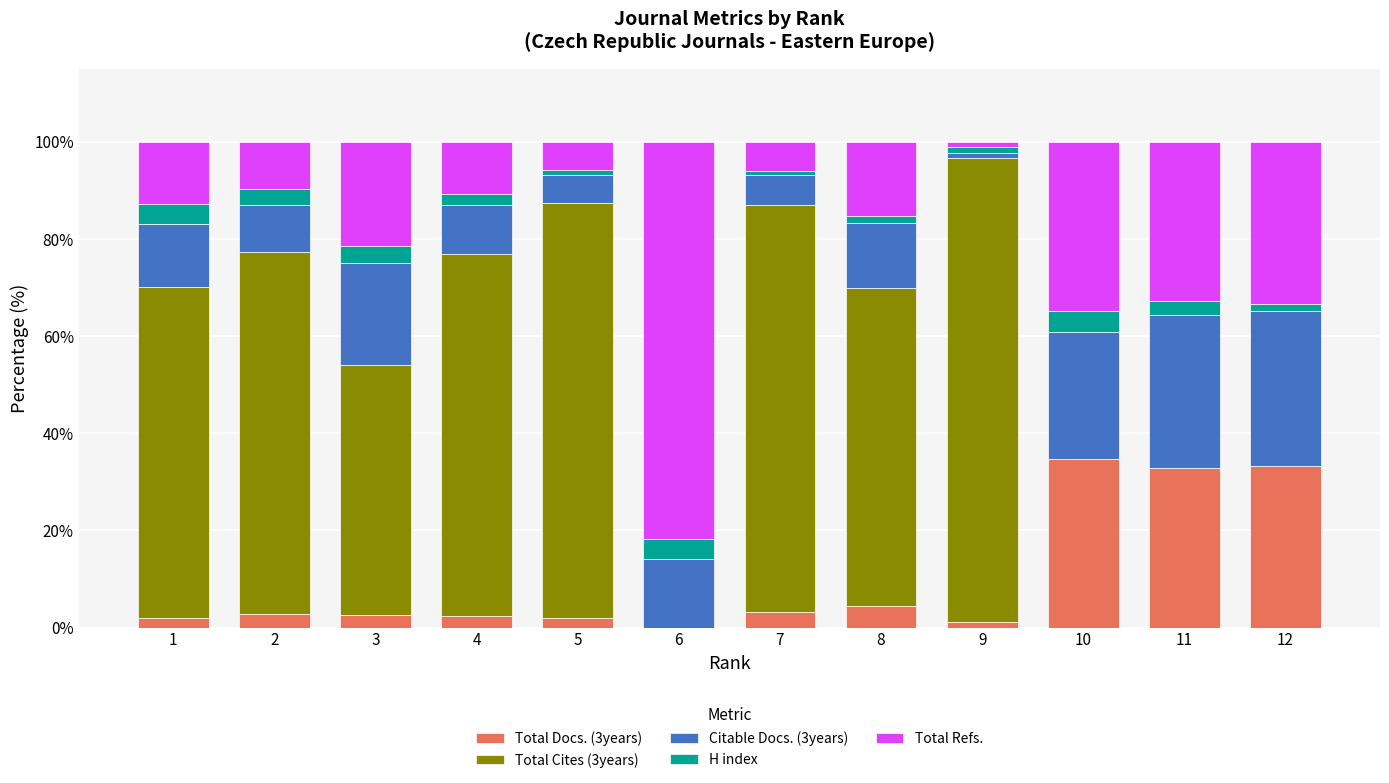

The value of Total Docs. (3years) at 7 is 3.2. True or false?

True